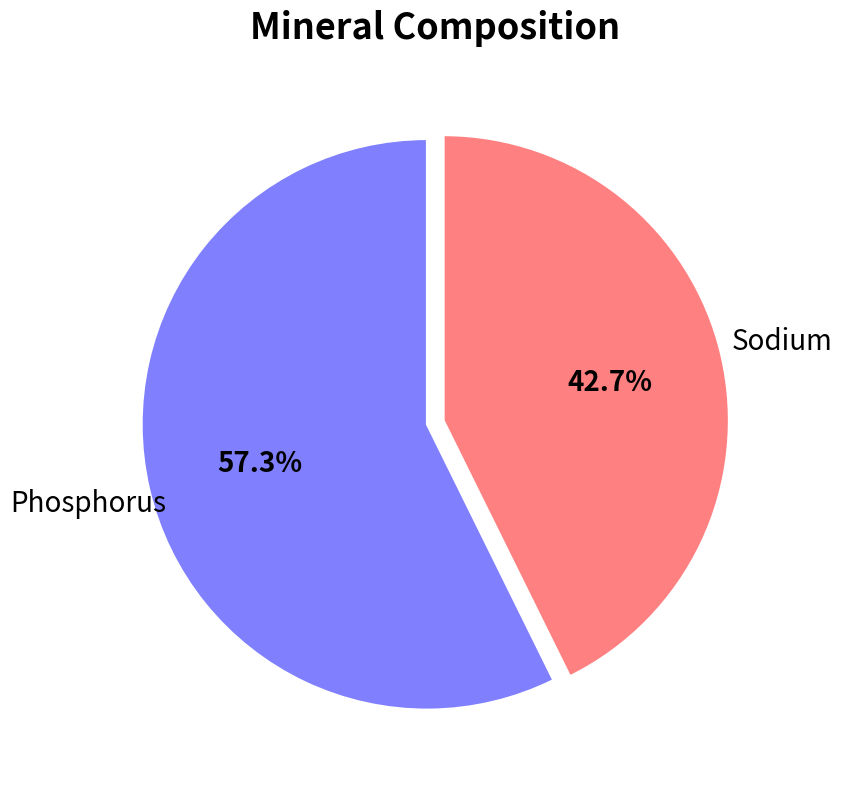

Combined, do Phosphorus and Sodium account for over 50%?

Yes